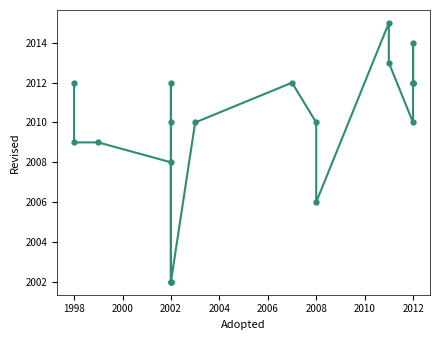

Is this an area chart (filled region under the line)?

No